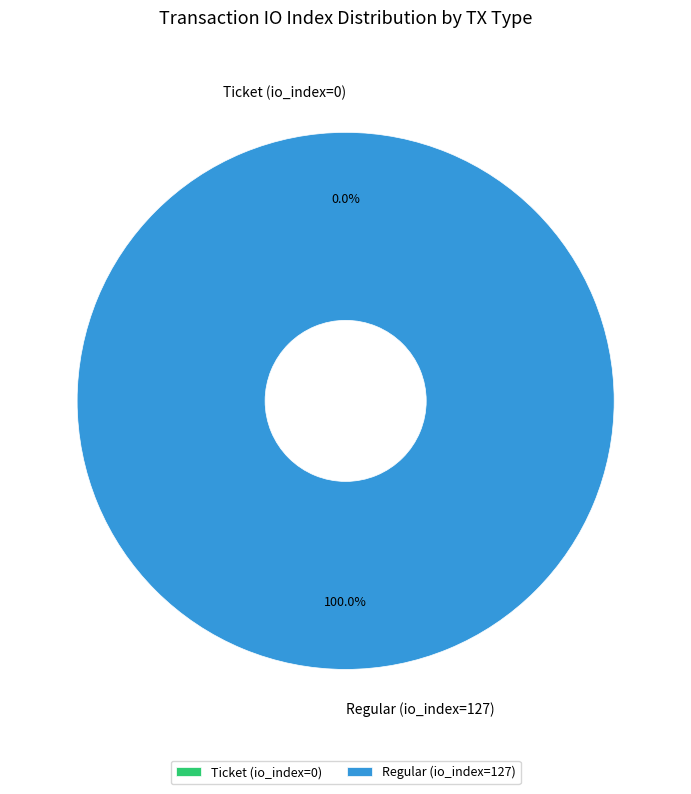

To the nearest percent, what is the difference between the Regular (io_index=127) and Ticket (io_index=0) slice percentages?

100%